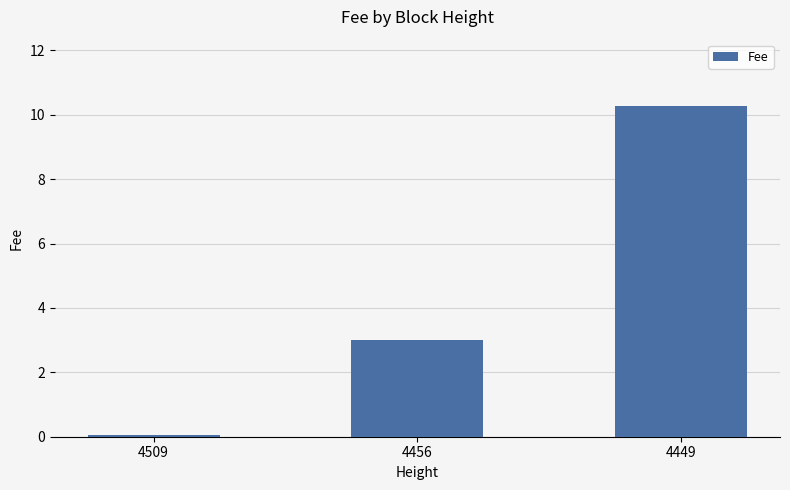

Reading left to right, what are all the values shown in this chart?

0.1	3.0	10.3